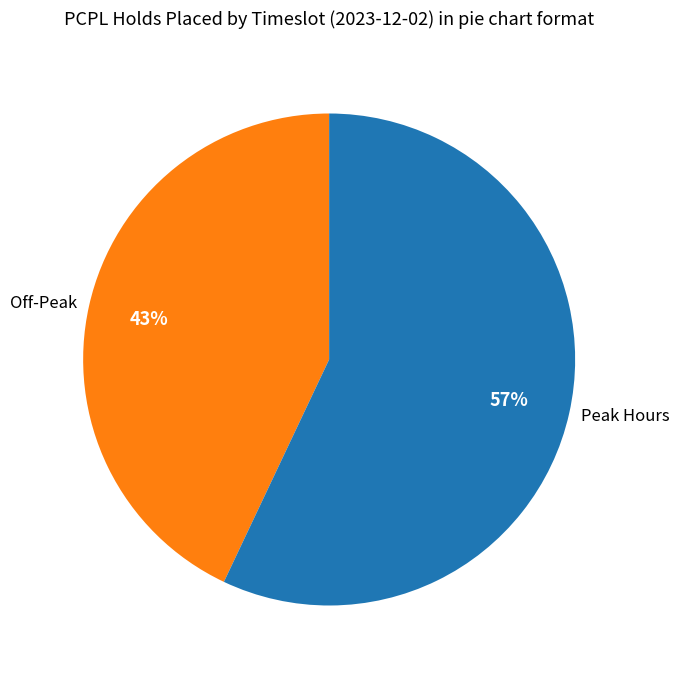

How many segments does this pie chart have?

2